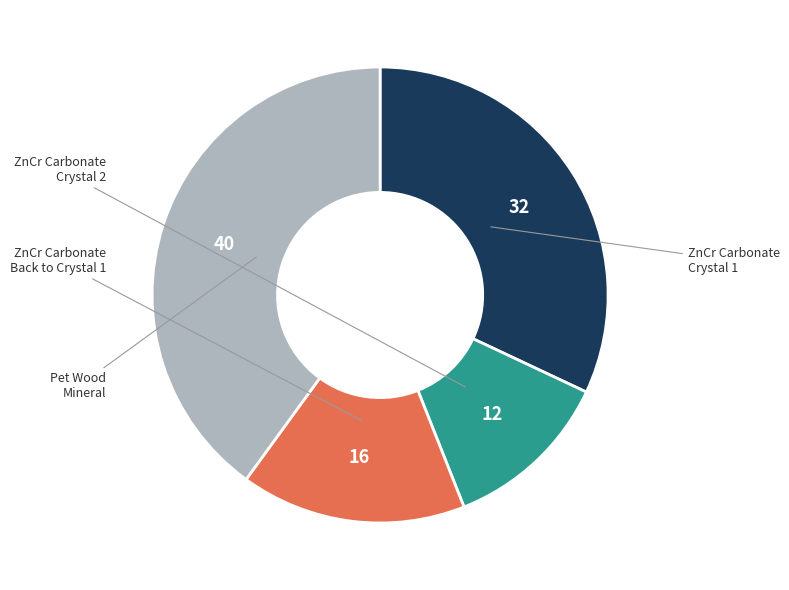

Is there a majority slice in this chart?

No